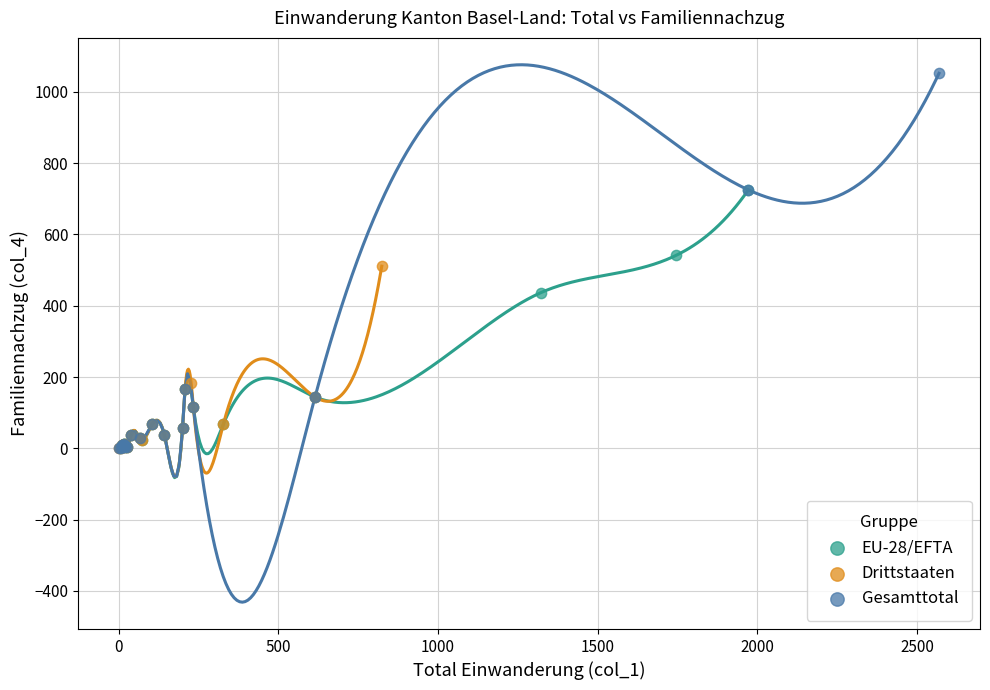

What are all the series names shown in the legend?

EU-28/EFTA, Drittstaaten, Gesamttotal